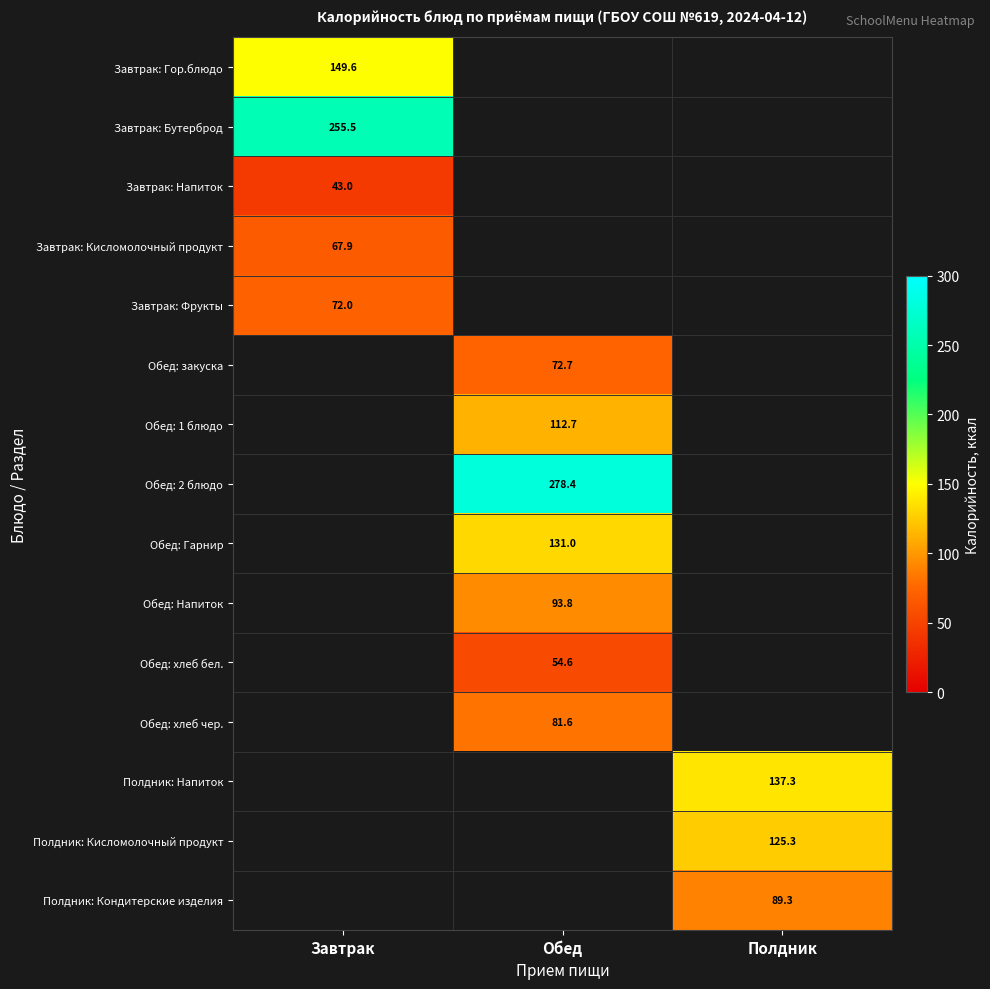

At how many categories does at least one series exceed 233?

2